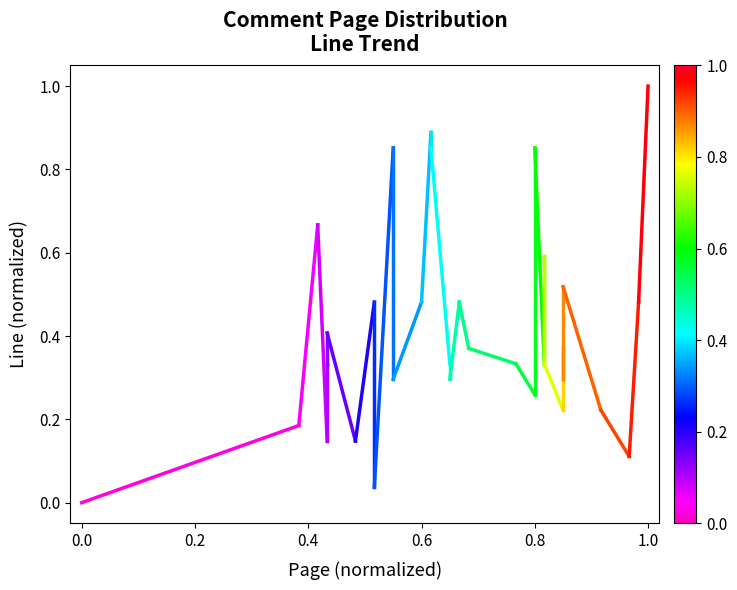

The value at 29 is 0.6. True or false?

False